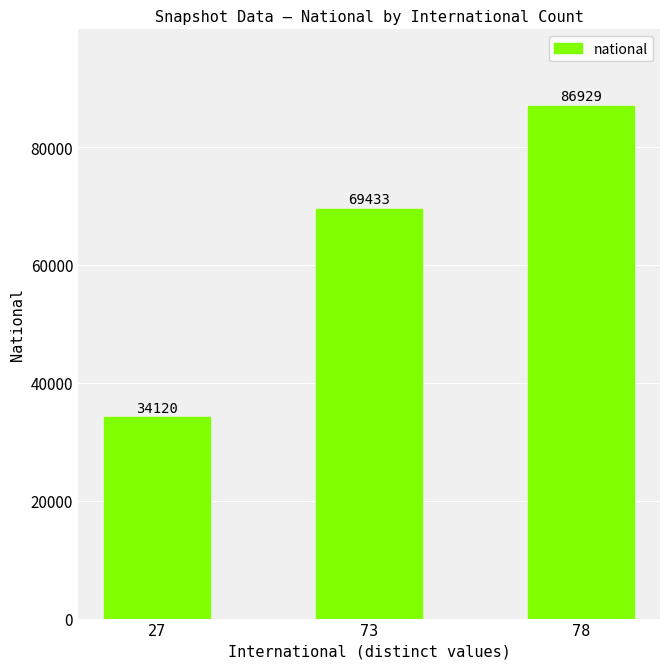

Rank the categories by value from highest to lowest.

78, 73, 27